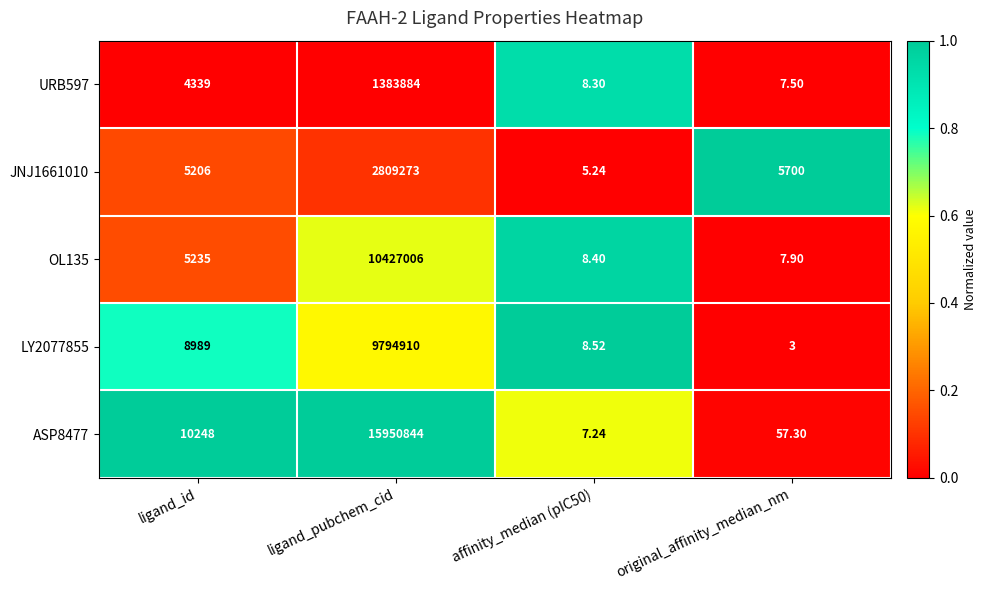

Which series has the widest spread of values?

ASP8477